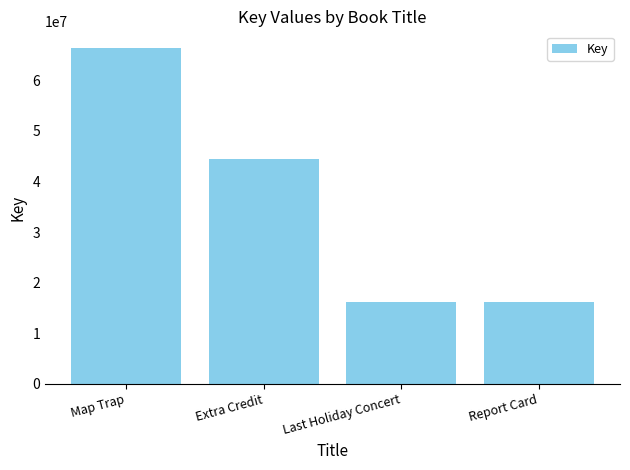

What is the minimum value shown in the chart?

16220892